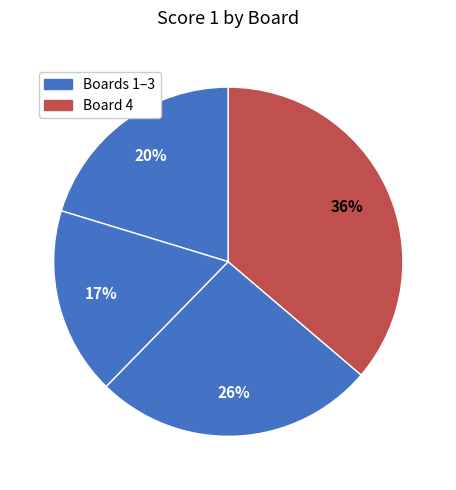

Count the number of slices in the pie.

4